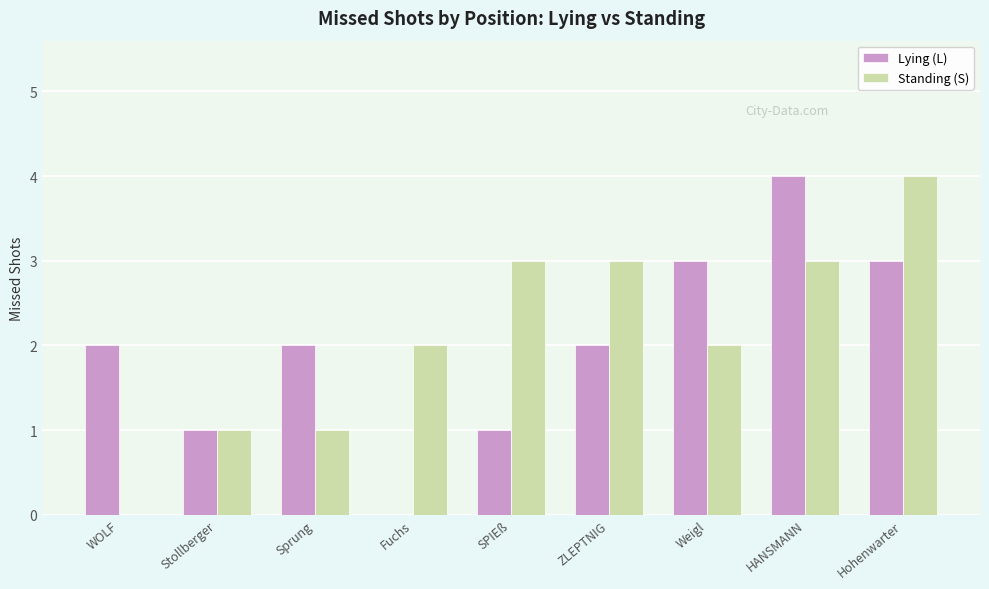

Read the Lying (L) value at HANSMANN.

4